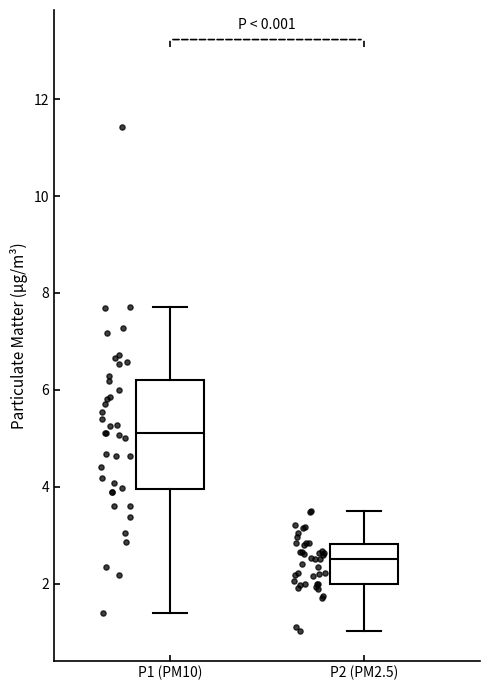

Which box has the lowest median line?

P2 (PM2.5)